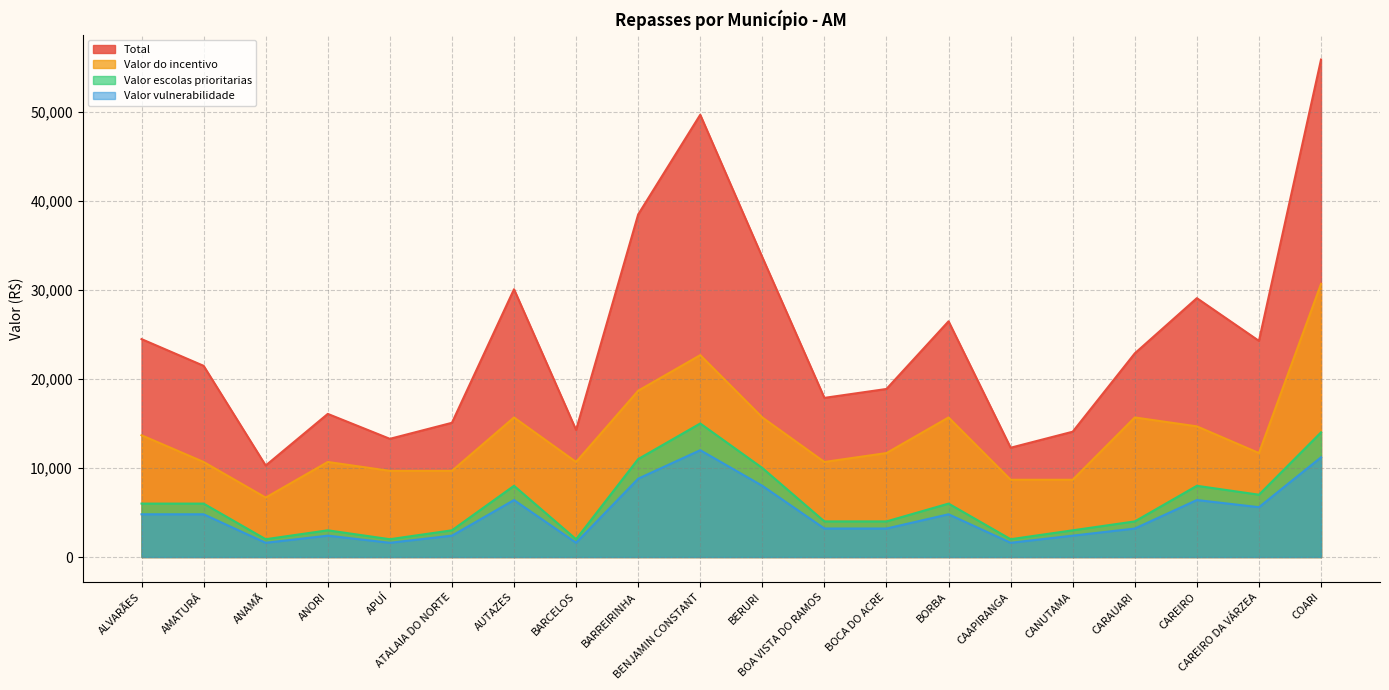

In Valor escolas prioritarias, how many points are higher than both neighbors (excluding endpoints)?

5